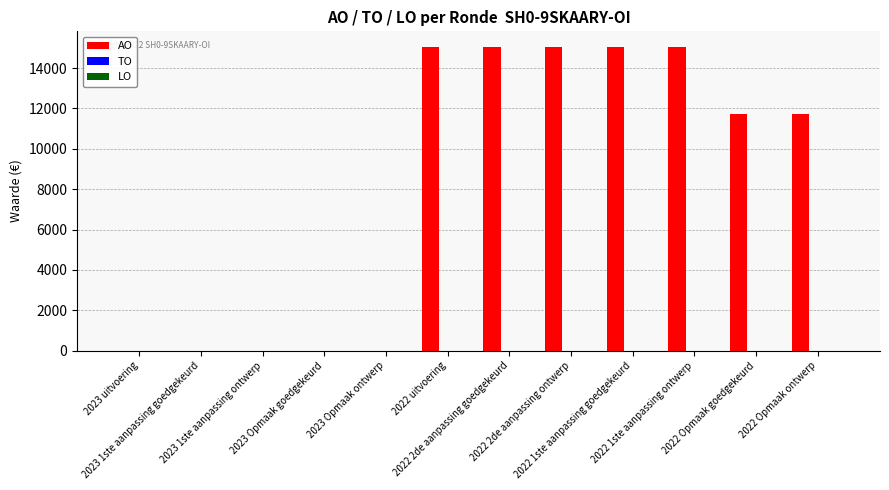

What is the sum of all values?

98735